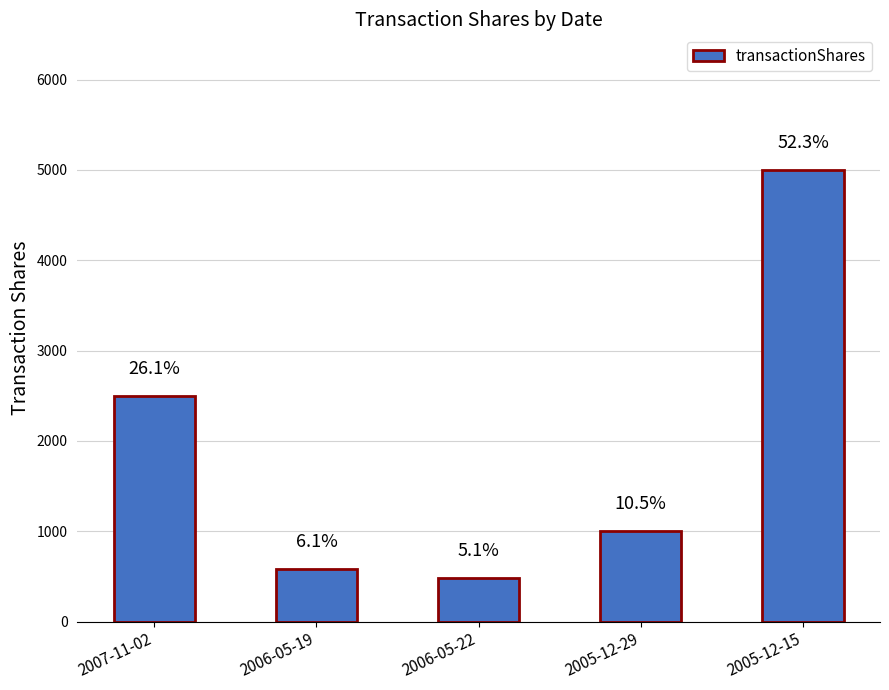

List the labels in order of value, smallest first.

2006-05-22, 2006-05-19, 2005-12-29, 2007-11-02, 2005-12-15